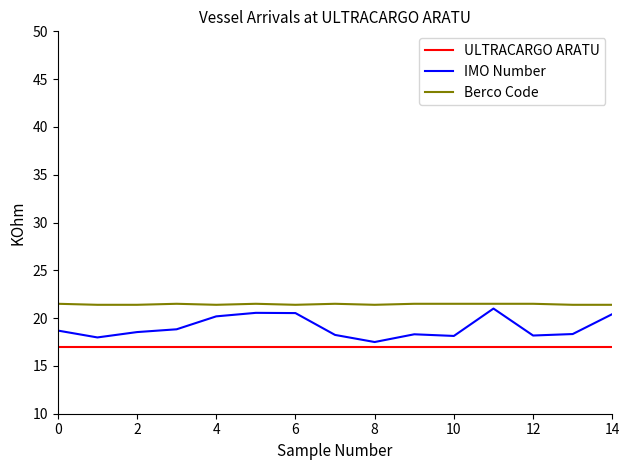

Rank the series by their average value, from highest to lowest.

Berco Code, IMO Number, ULTRACARGO ARATU